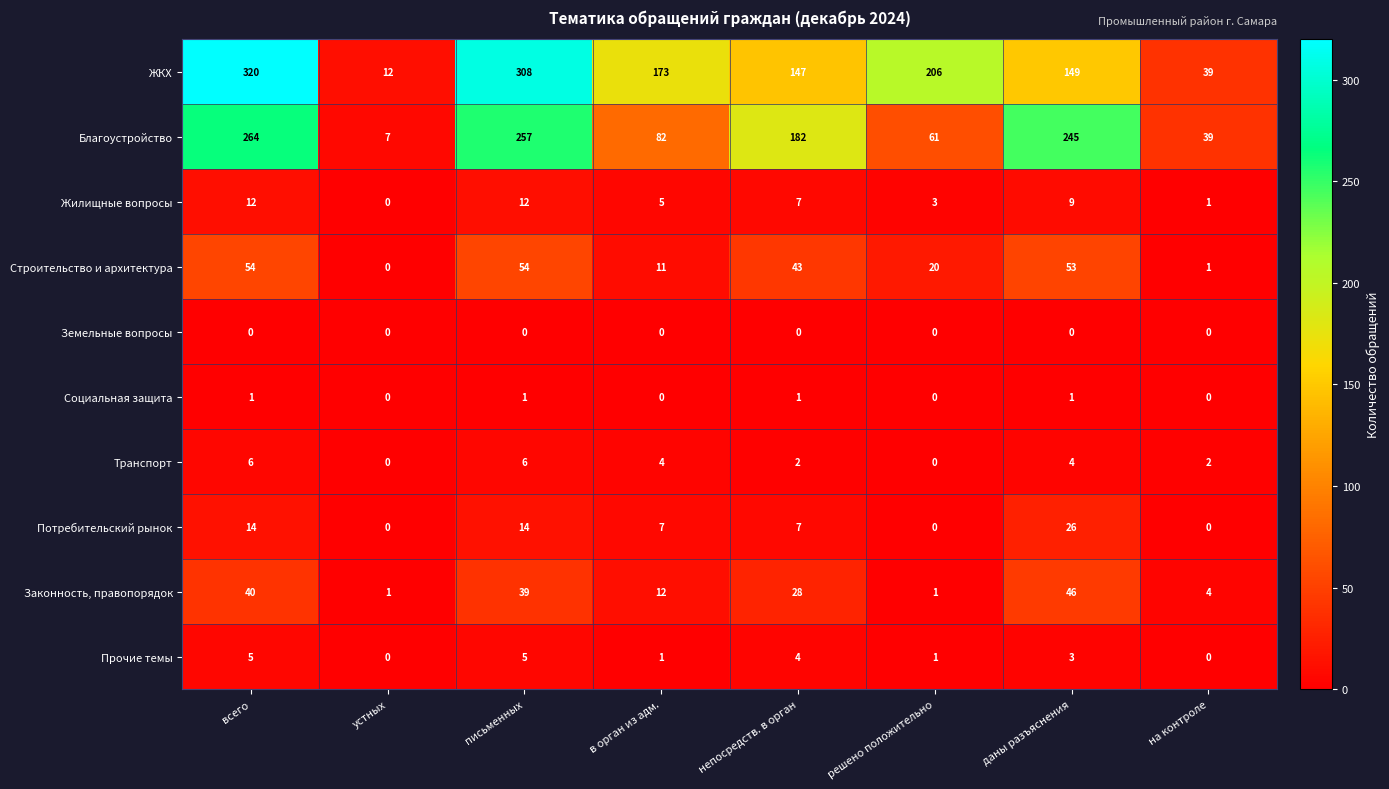

How many positive values does the Строительство и архитектура series have?

7